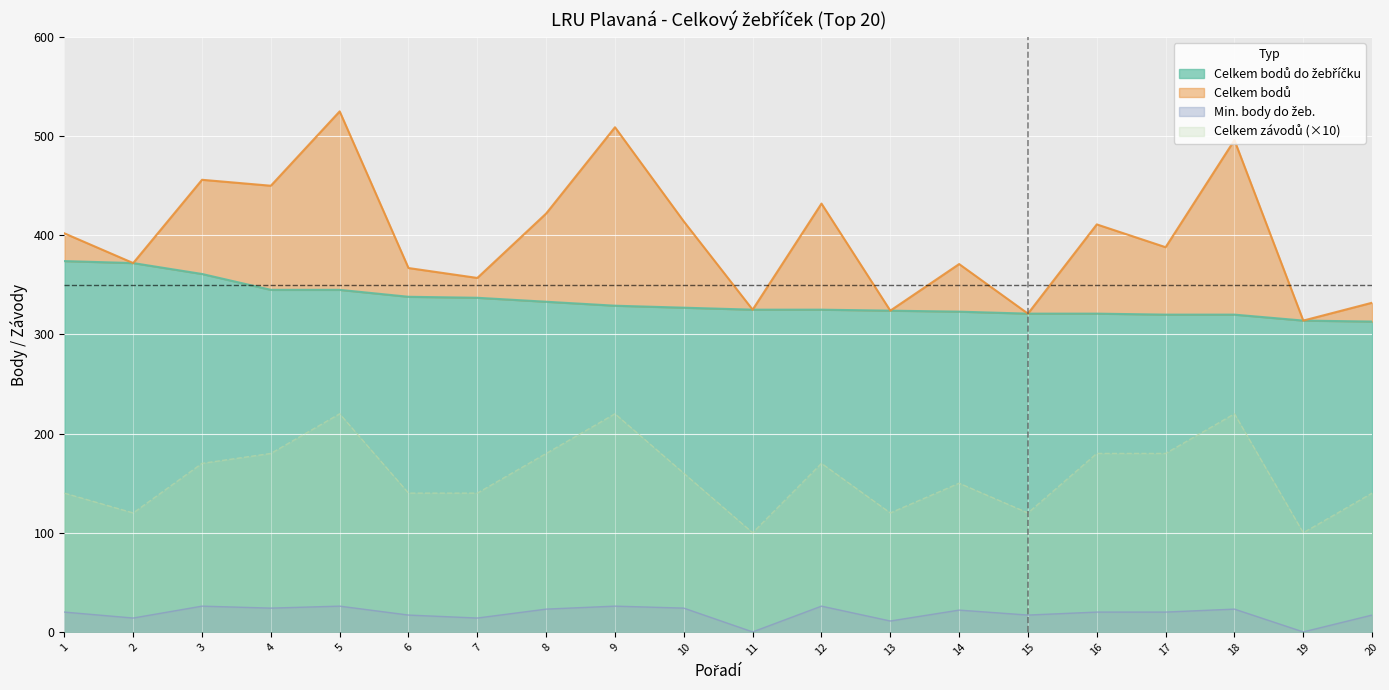

What is the difference between the Celkem závodů values at 14 and 3?

20